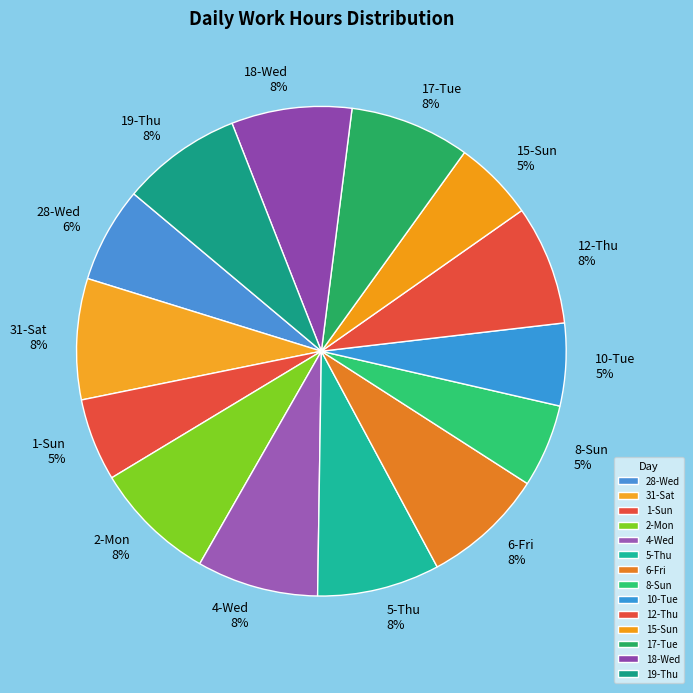

Which has a higher value, 28-Wed or 18-Wed?

18-Wed